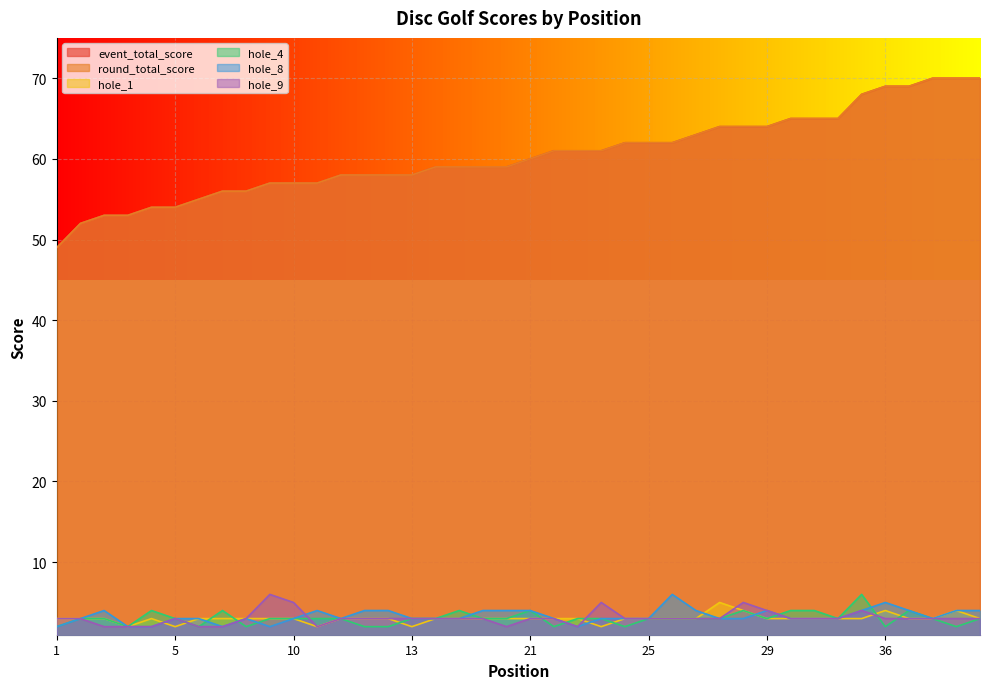

What is the maximum value for hole_4?

6